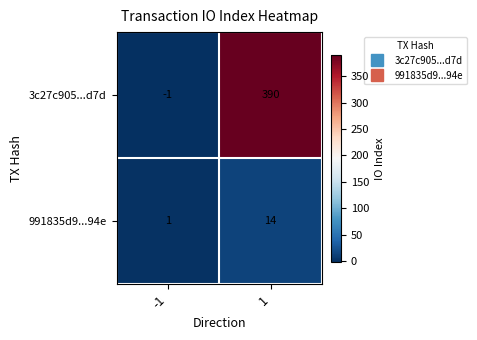

At how many categories does at least one series exceed 306?

1